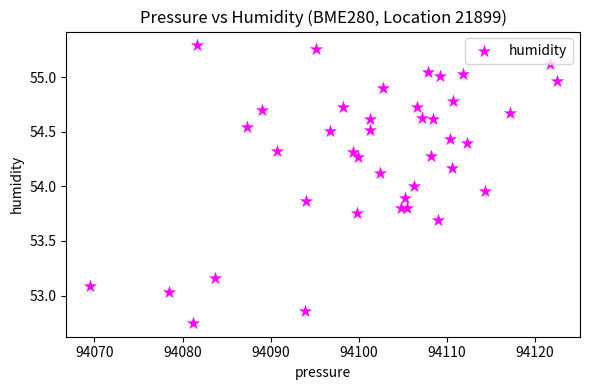

Count the number of points in this scatter plot.

40